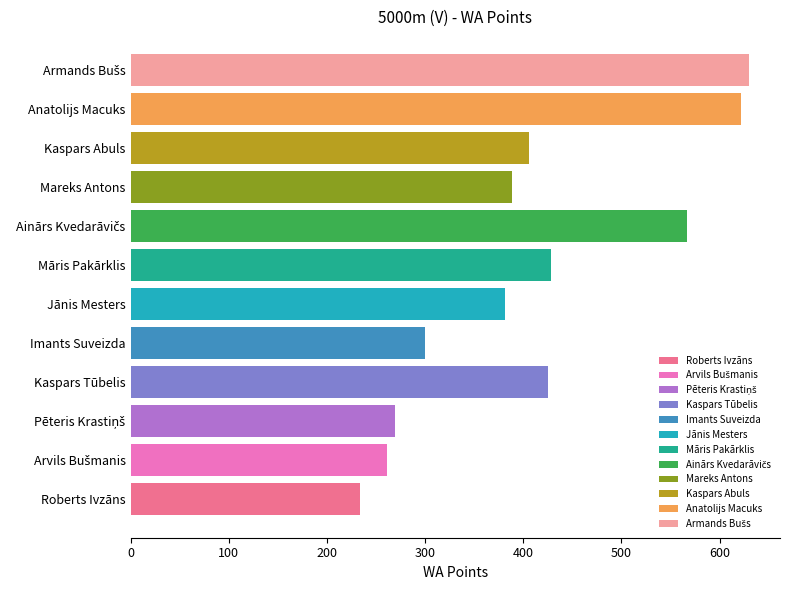

Which has a higher value, Imants Suveizda or Anatolijs Macuks?

Anatolijs Macuks